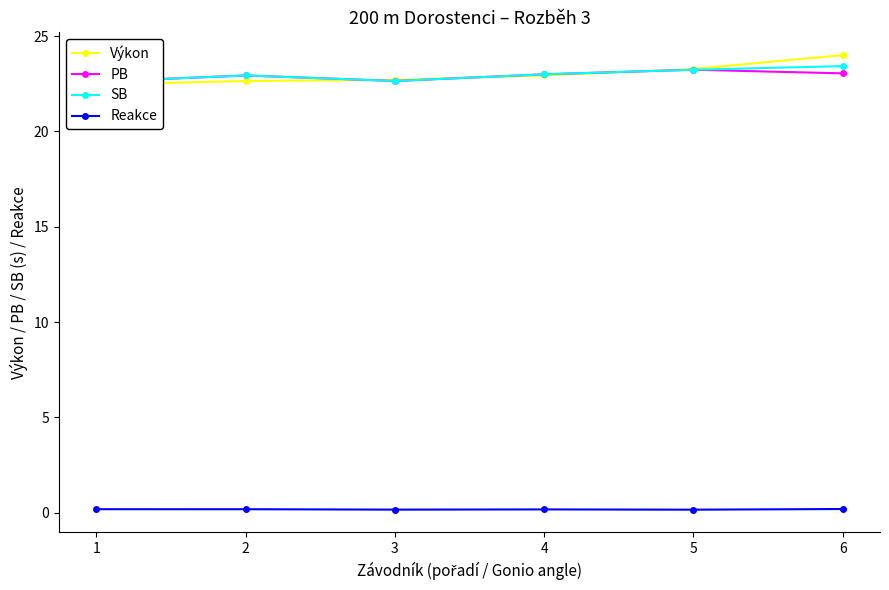

Reading left to right, extract all data points from this chart.

Výkon: 1=22.5	2=22.6	3=22.7	4=22.9	5=23.3	6=24.0
PB: 1=22.6	2=22.9	3=22.6	4=23.0	5=23.2	6=23.1
SB: 1=22.6	2=22.9	3=22.6	4=23.0	5=23.2	6=23.4
Reakce: 1=0.2	2=0.2	3=0.2	4=0.2	5=0.2	6=0.2